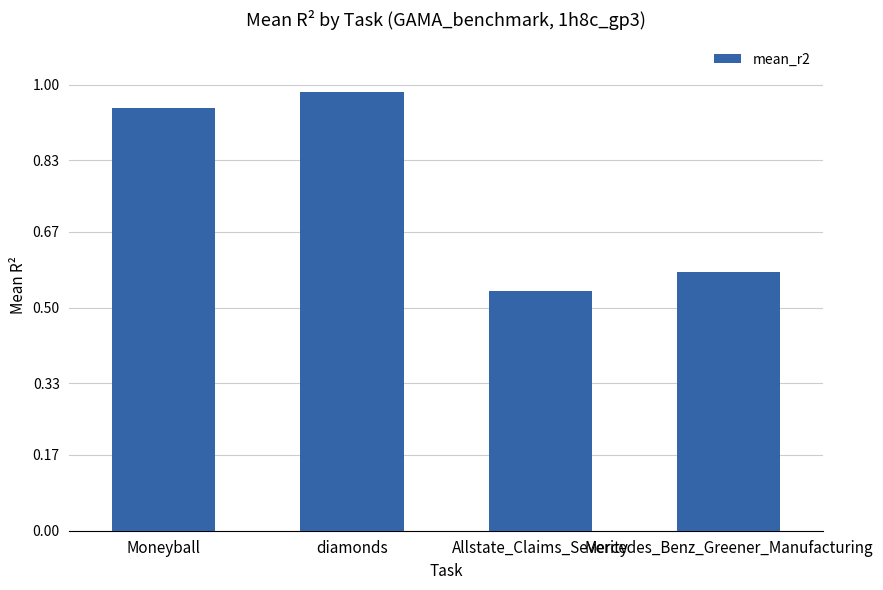

Where is the data nearest to the value 0?

Allstate_Claims_Severity